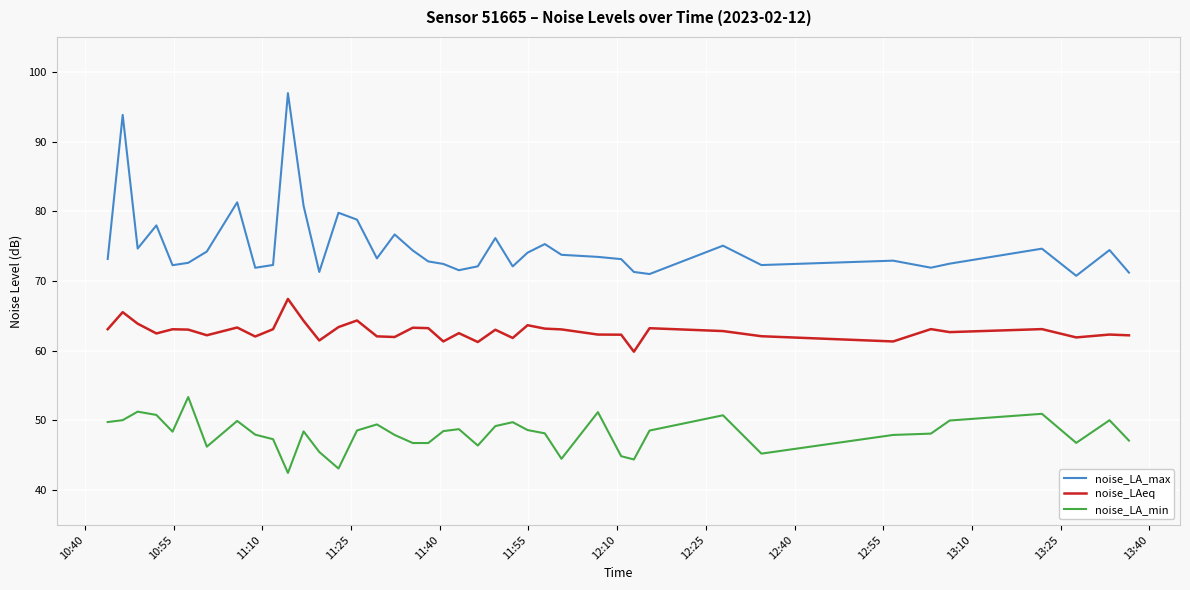

True or false: noise_LAeq and noise_LA_min cross at least once.

False